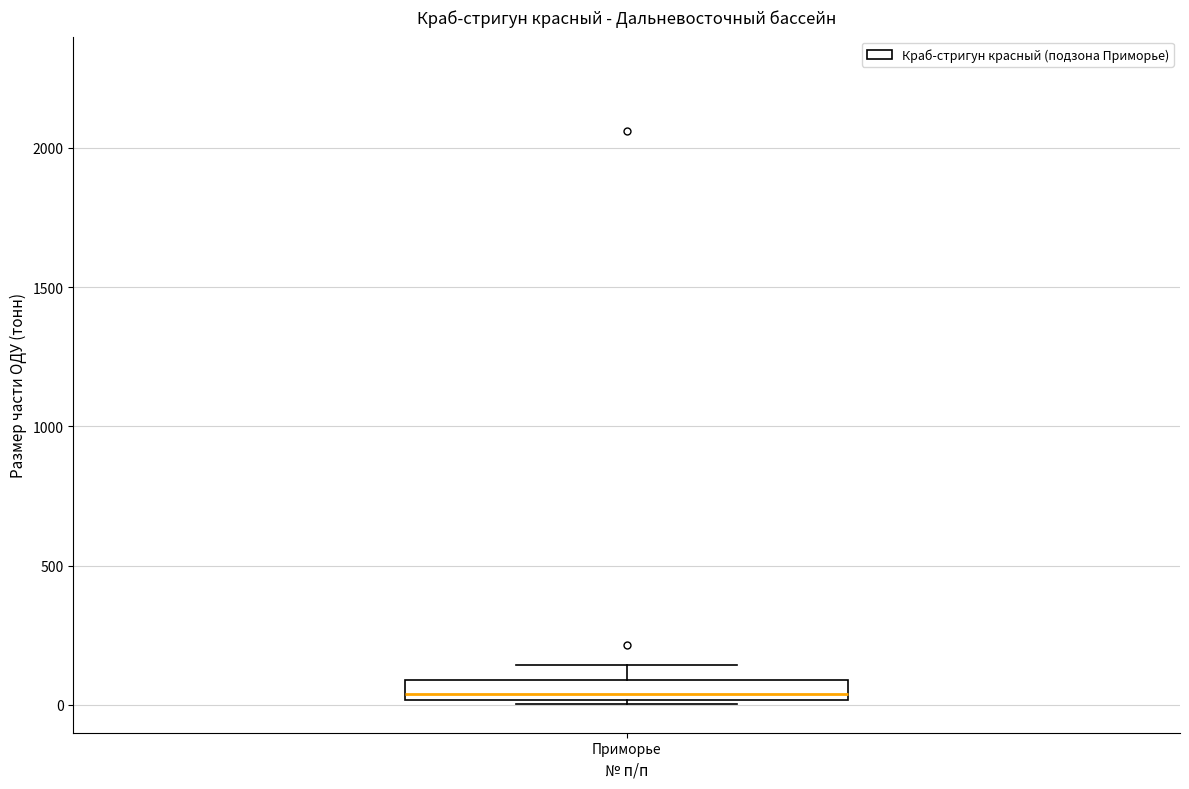

Where is the lower edge of the box for Приморье on the y-axis? The values are not printed on the chart, so give them approximately, as read against the axis.

0